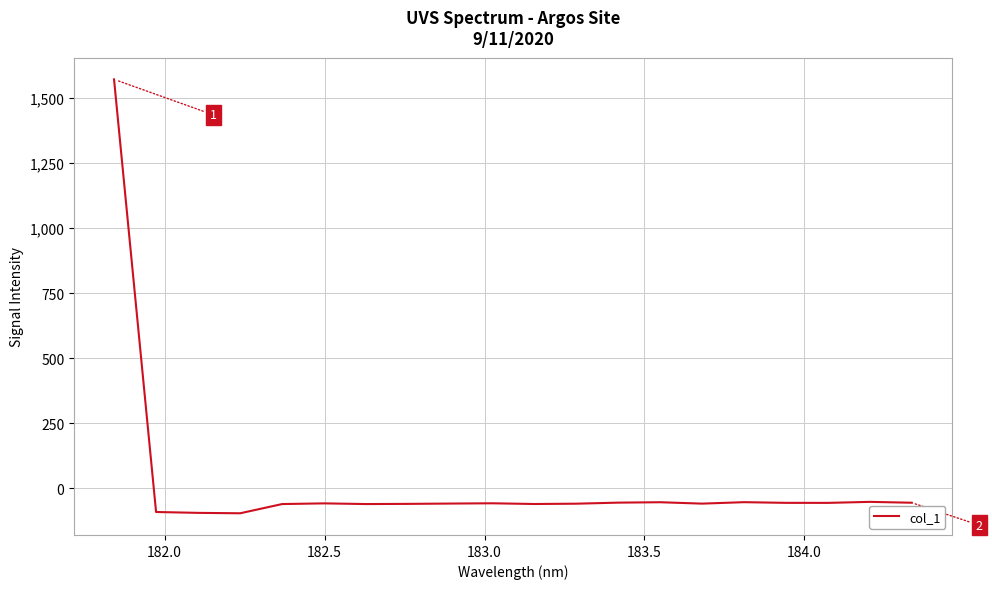

What is the maximum value shown in the chart?

1572.2